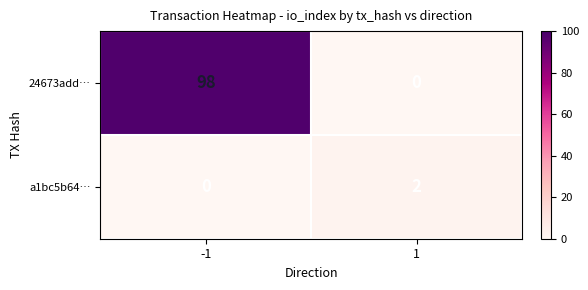

How many categories are shown in the chart?

2